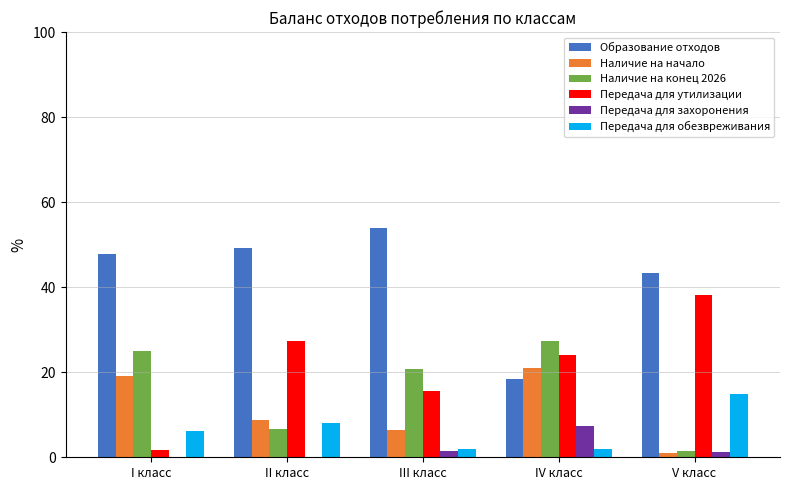

What is the sum of all Наличие на начало values?

56.2